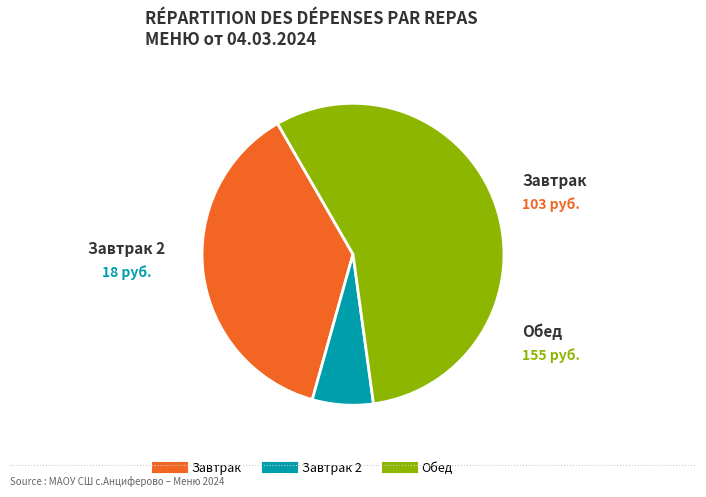

Is there a majority slice in this chart?

Yes